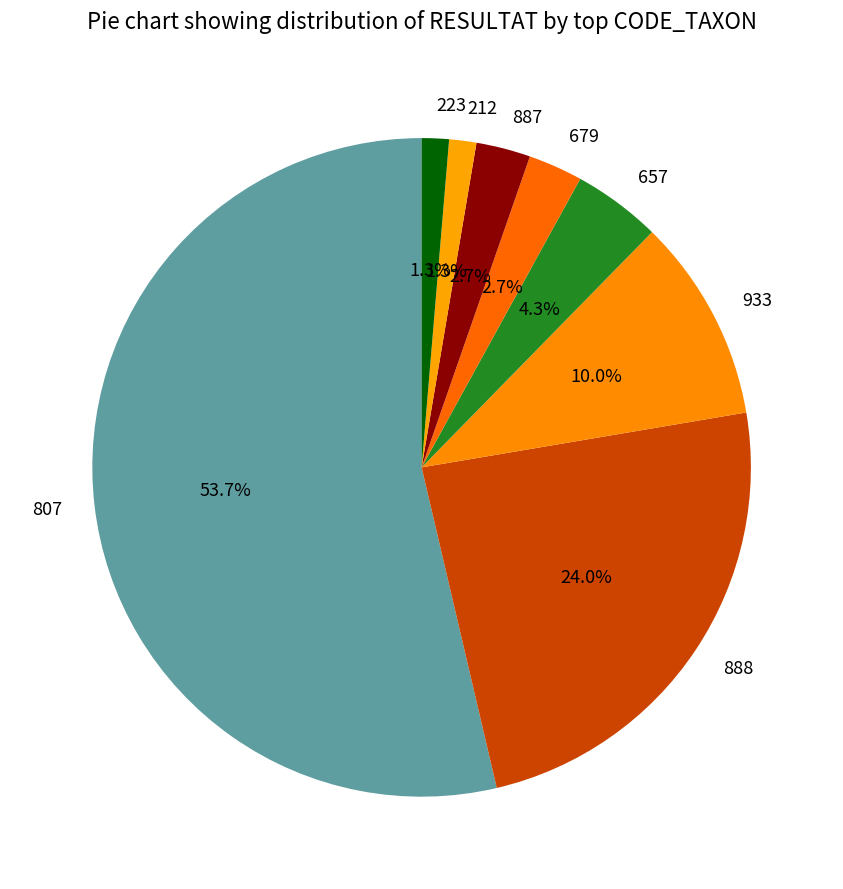

Which category has the biggest portion of the pie?

807